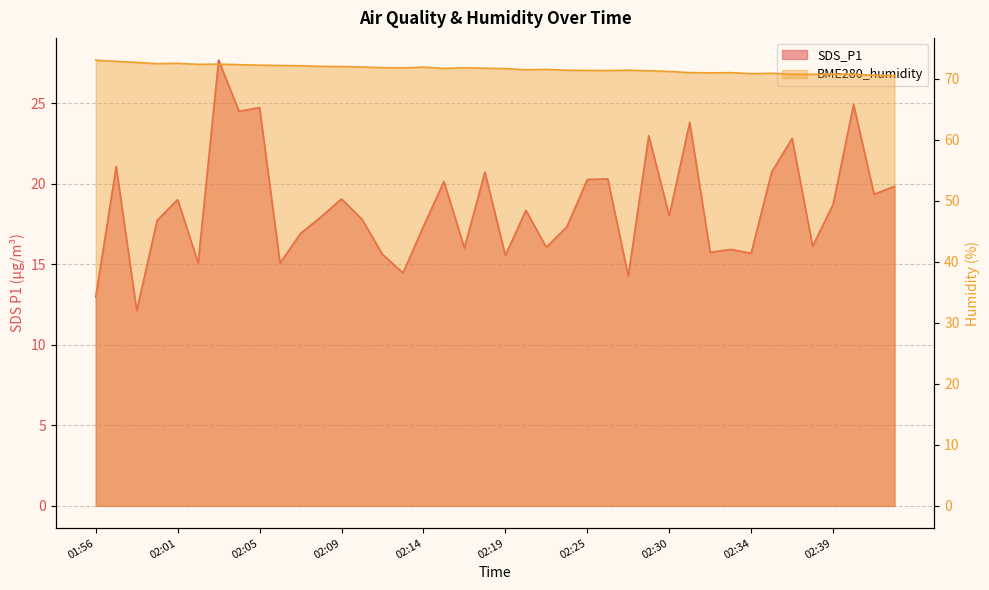

Which category has the lowest value in the BME280_humidity series?

02:42